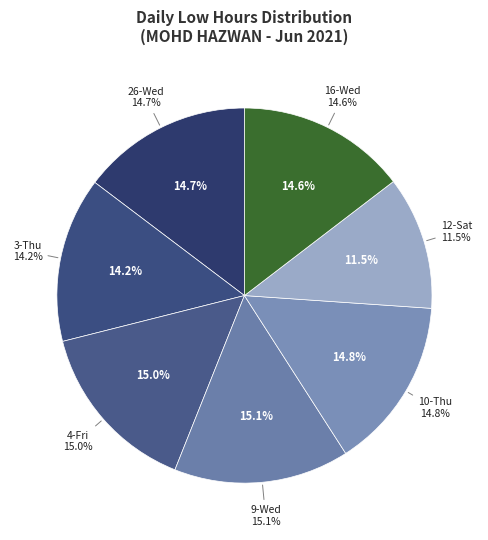

True or false: 26-Wed accounts for 15% of the total.

True